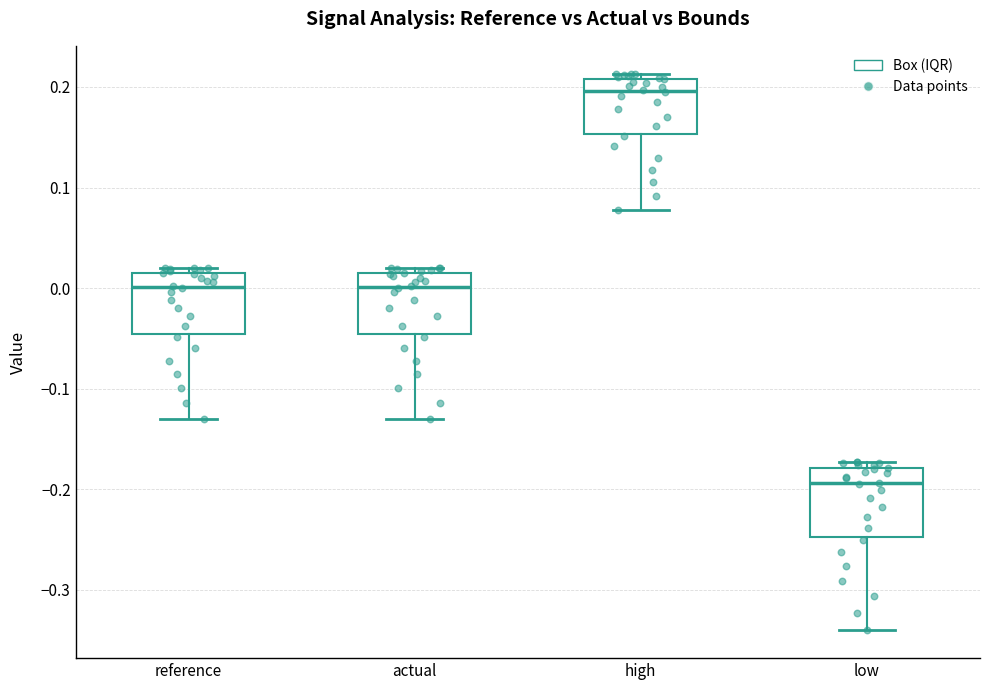

Reading left to right, transcribe this box plot: for each box, give where its median line is, the range the box spans, and where its two whiskers end, as read against the y-axis. The values are not printed on the chart, so give them approximately, as read against the axis.

reference: median 0.00, box -0.05 to 0.01, whiskers -0.13 to 0.02
actual: median 0.00, box -0.05 to 0.01, whiskers -0.13 to 0.02
high: median 0.20, box 0.15 to 0.21, whiskers 0.08 to 0.21 (just above the box's upper edge)
low: median -0.19, box -0.25 to -0.18, whiskers -0.34 to -0.17